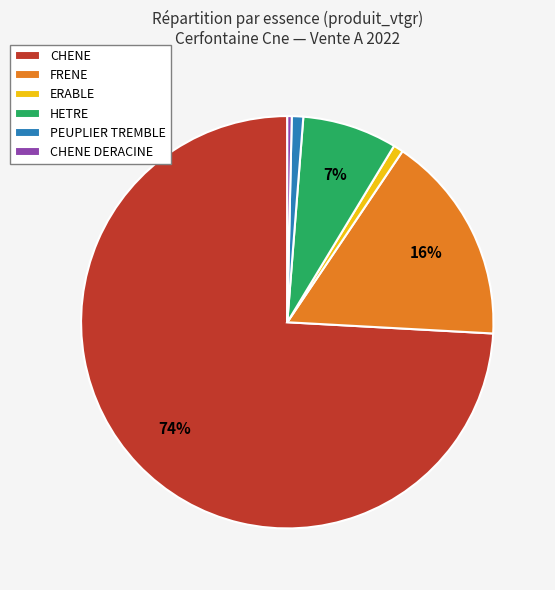

Between FRENE and CHENE, which is larger?

CHENE